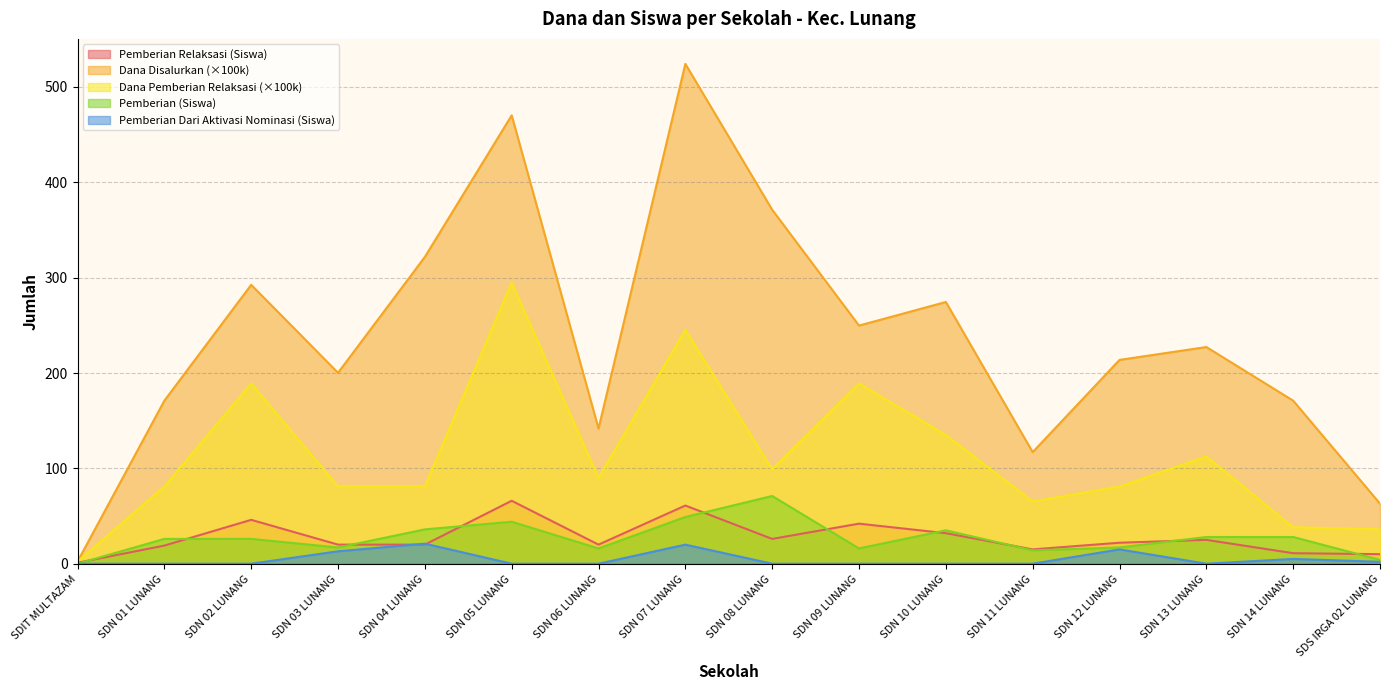

What is the total value across all series at SDN 02 LUNANG?

553.5